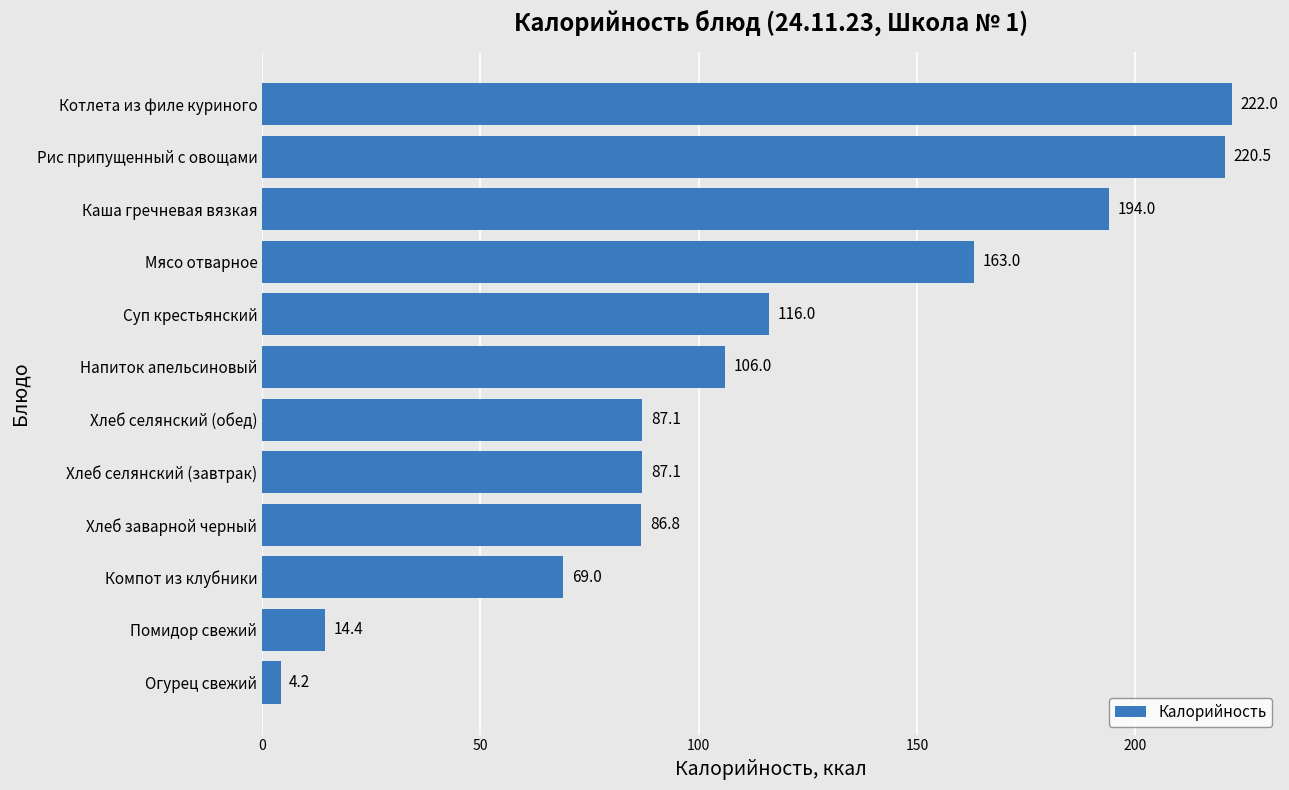

The chart shows a value of 30.6 at Компот из клубники. True or false?

False